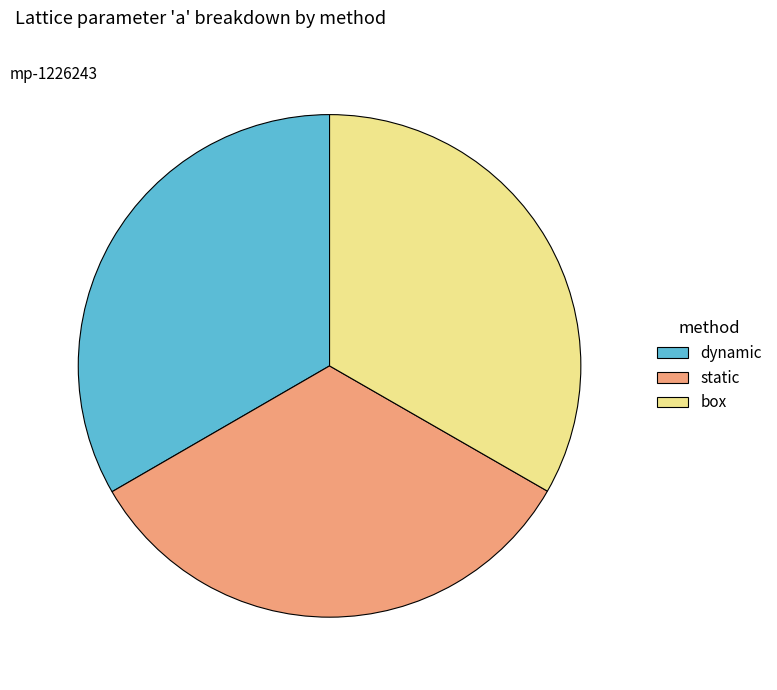

Does dynamic account for over 50% of the chart?

No